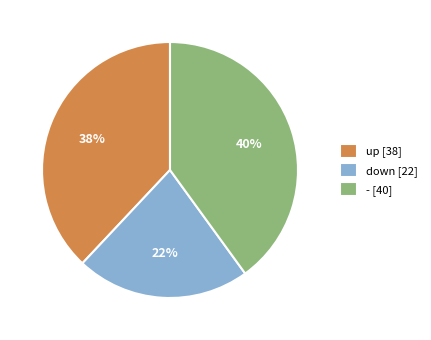

What percentage is the up slice, to the nearest percent?

38%